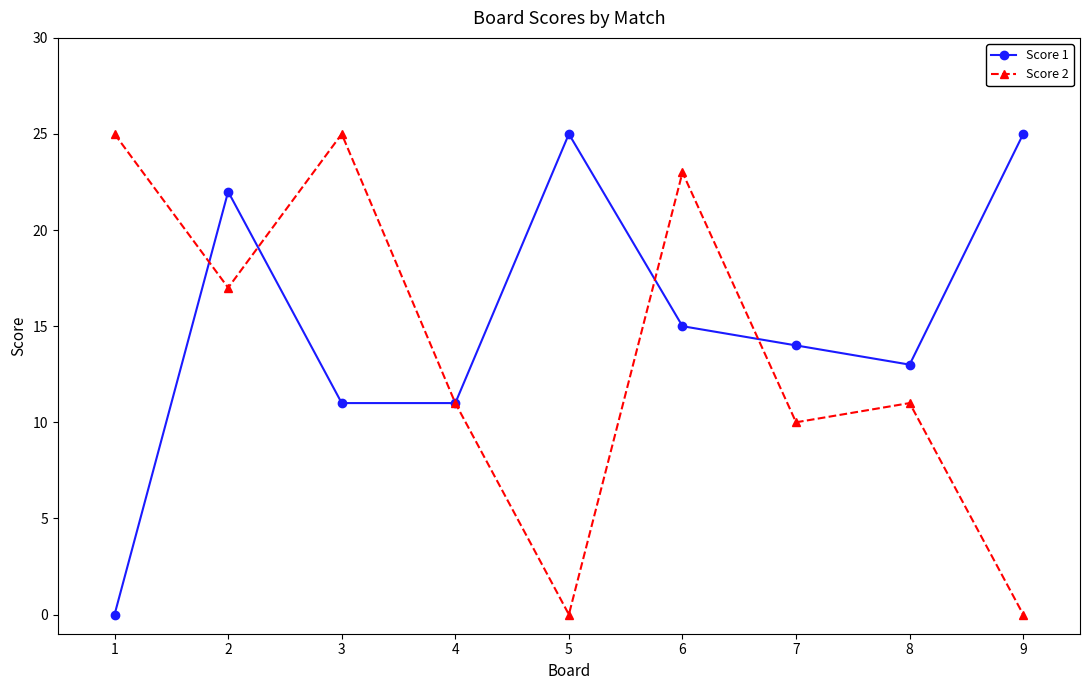

Reading left to right, list all the values displayed in this chart.

Score 1: 0	22	11	11	25	15	14	13	25
Score 2: 25	17	25	11	0	23	10	11	0